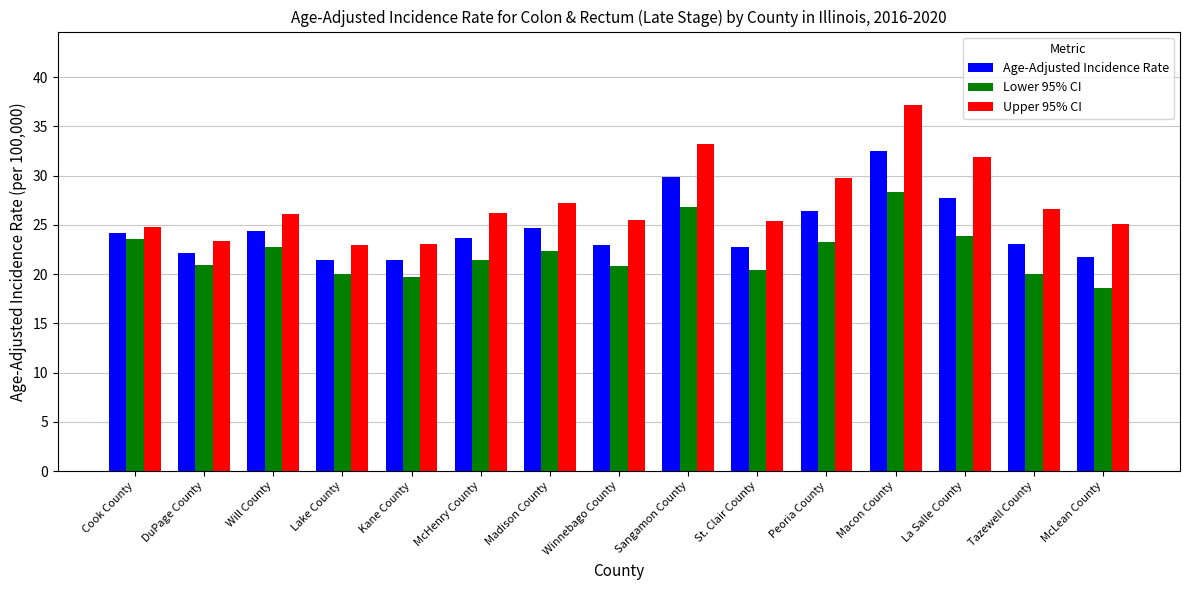

The value of Lower 95% CI at Tazewell County is 20.0. True or false?

True